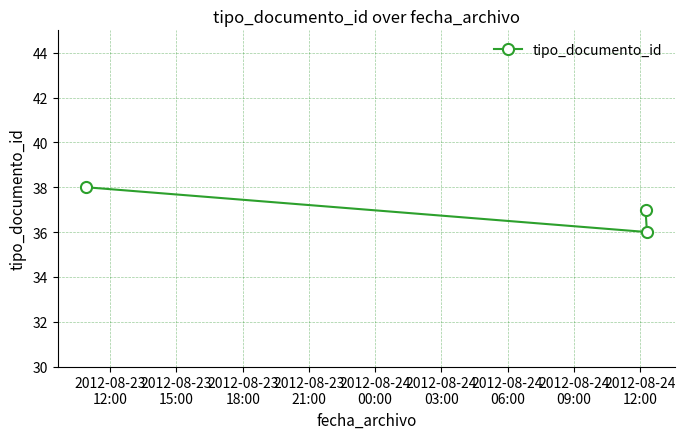

What is the greatest value displayed?

38